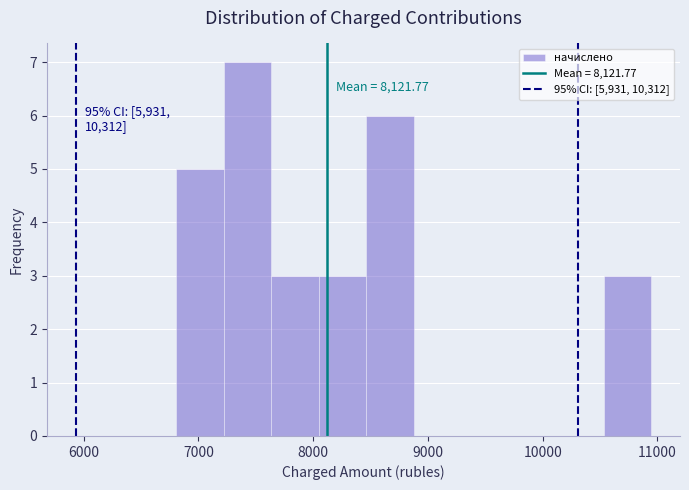

Over which range of the x-axis is the bar tallest?

7200 to 7600